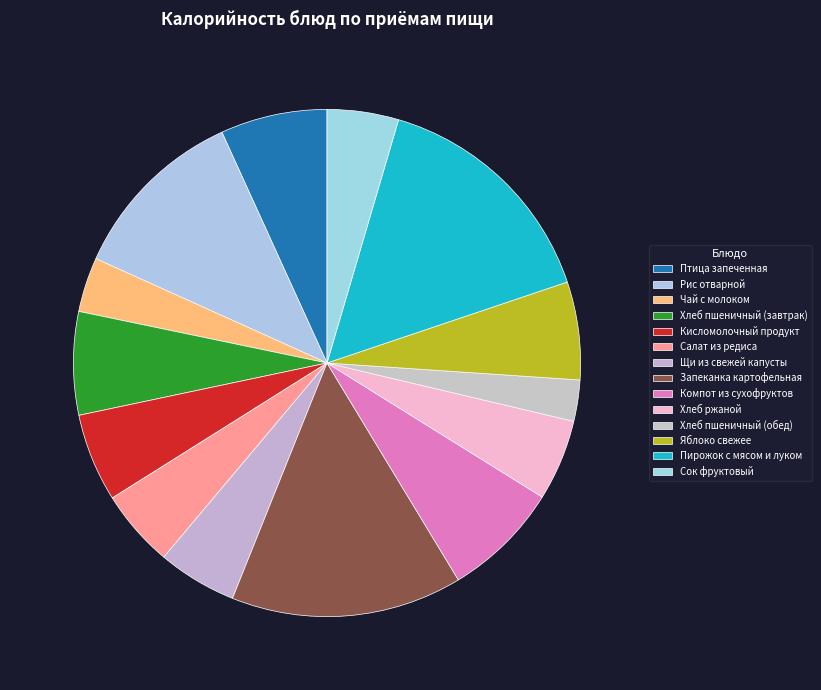

Is there a majority slice in this chart?

No